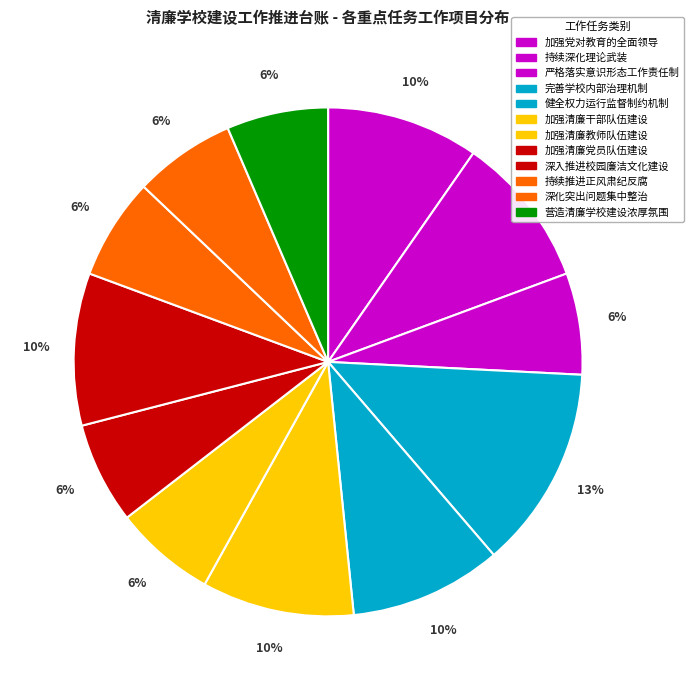

How many segments does this pie chart have?

12